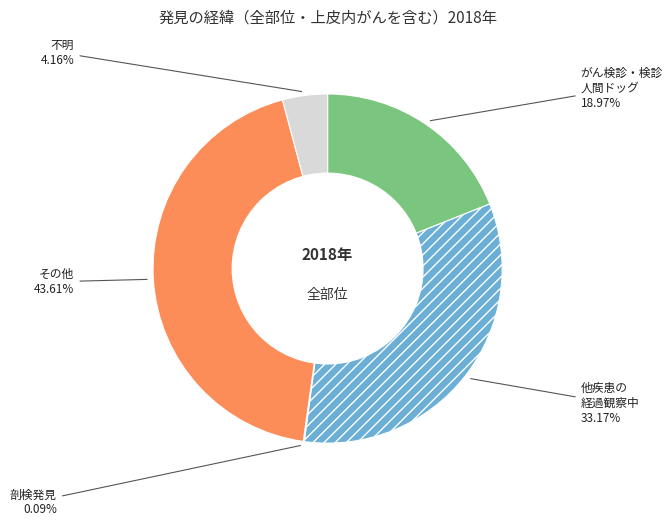

What portion of the pie excludes その他?

56.4%